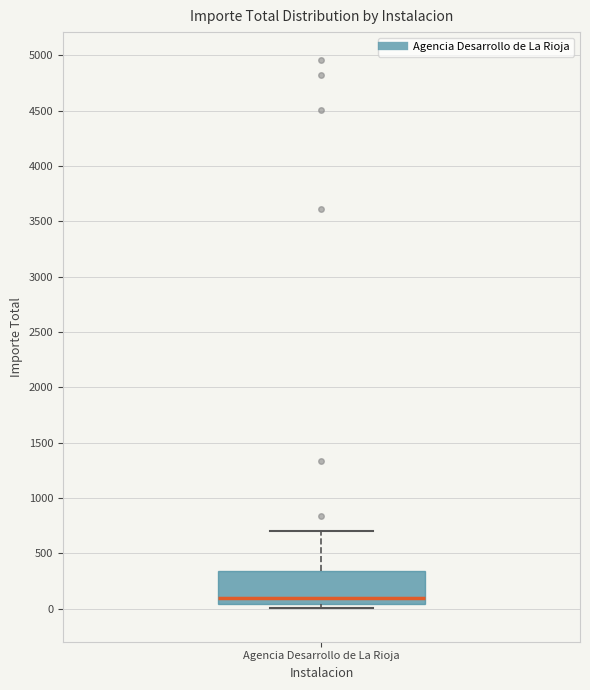

Where does the median line of the box for Agencia Desarrollo de La Rioja sit on the y-axis? The values are not printed on the chart, so give them approximately, as read against the axis.

100